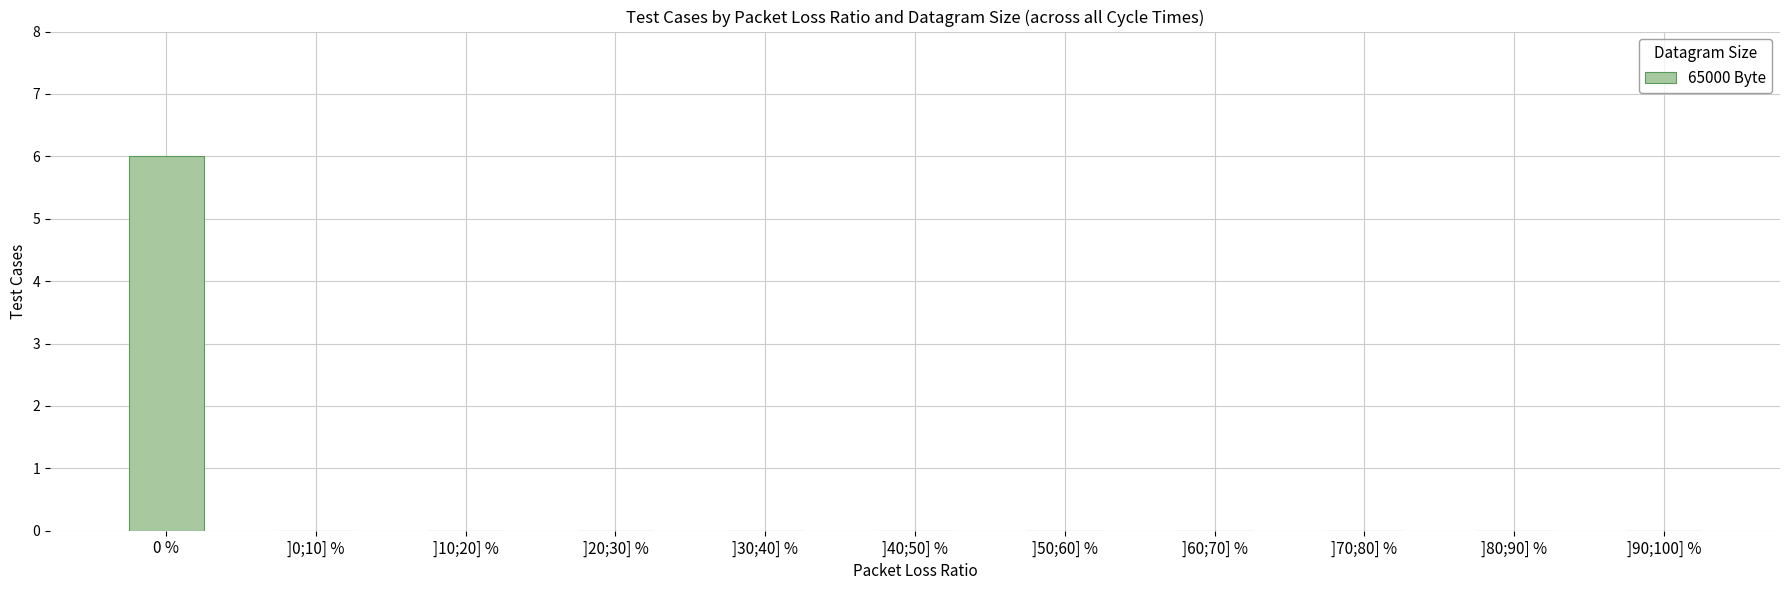

Which has a higher value, 0 % or ]90;100] %?

0 %